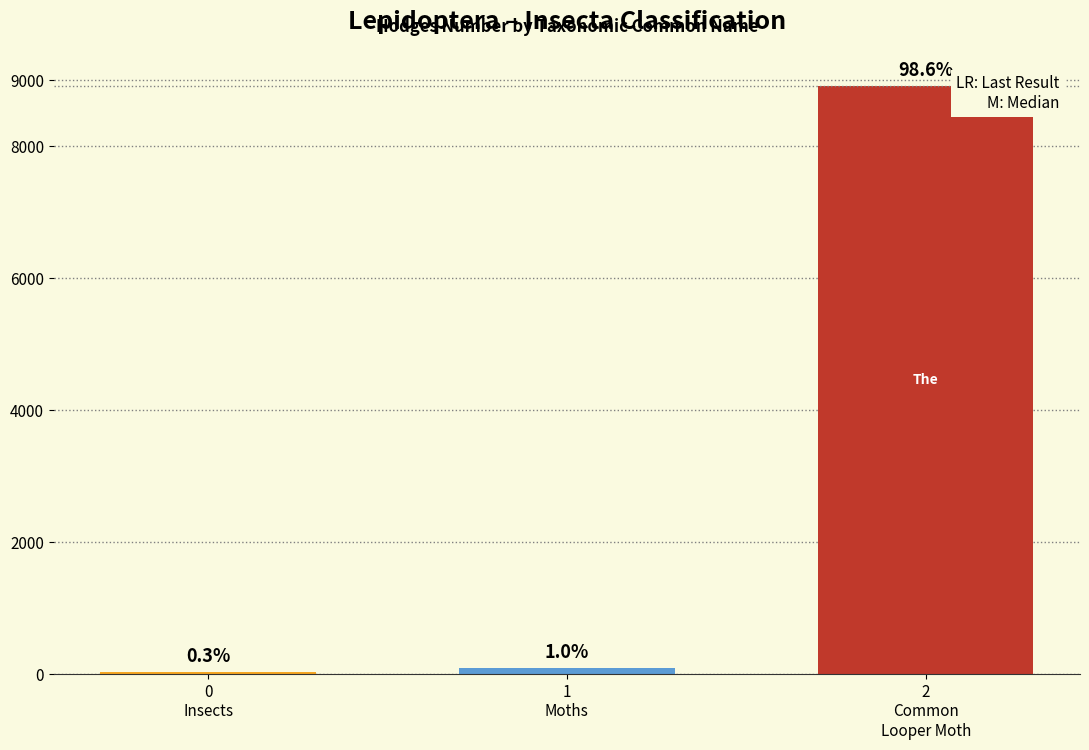

What is the difference between the maximum and minimum values?

8879.0